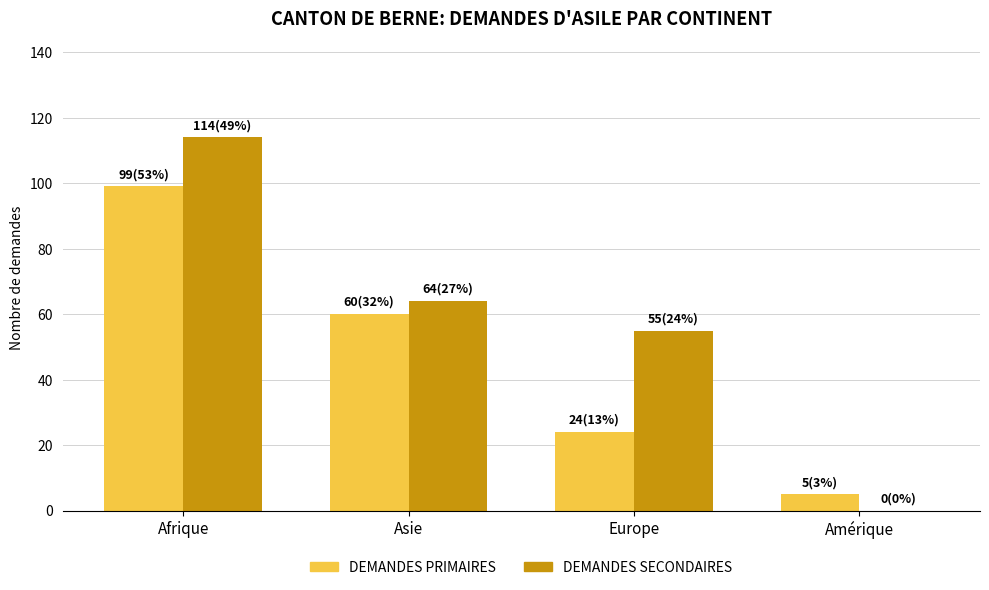

What is the maximum value shown in the chart?

114